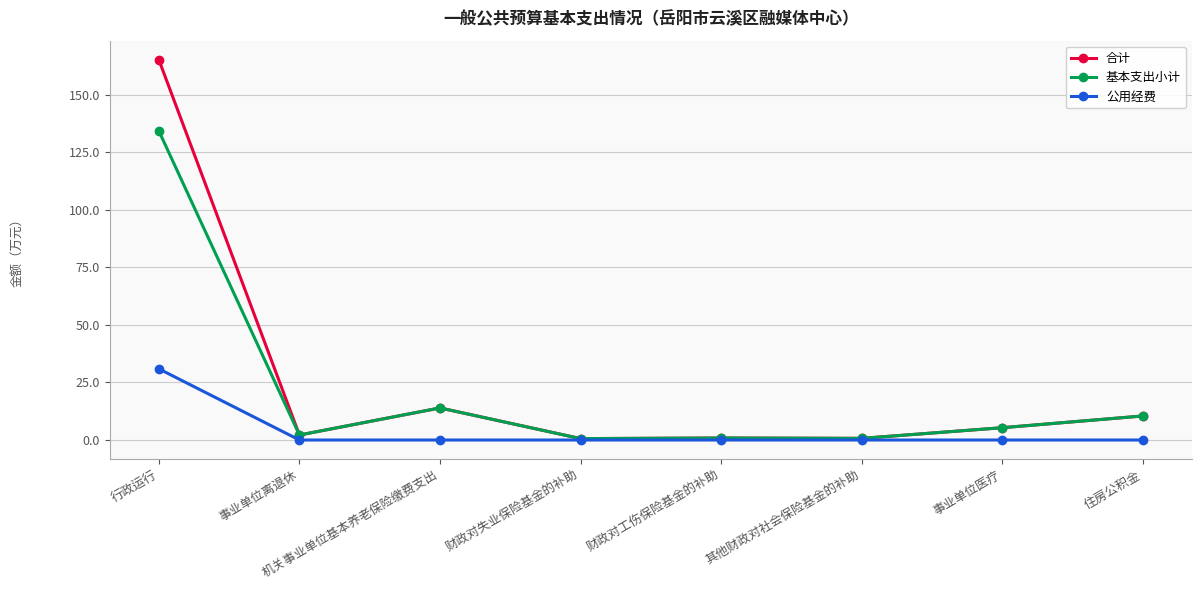

Where does the 合计 series first go above 5?

行政运行